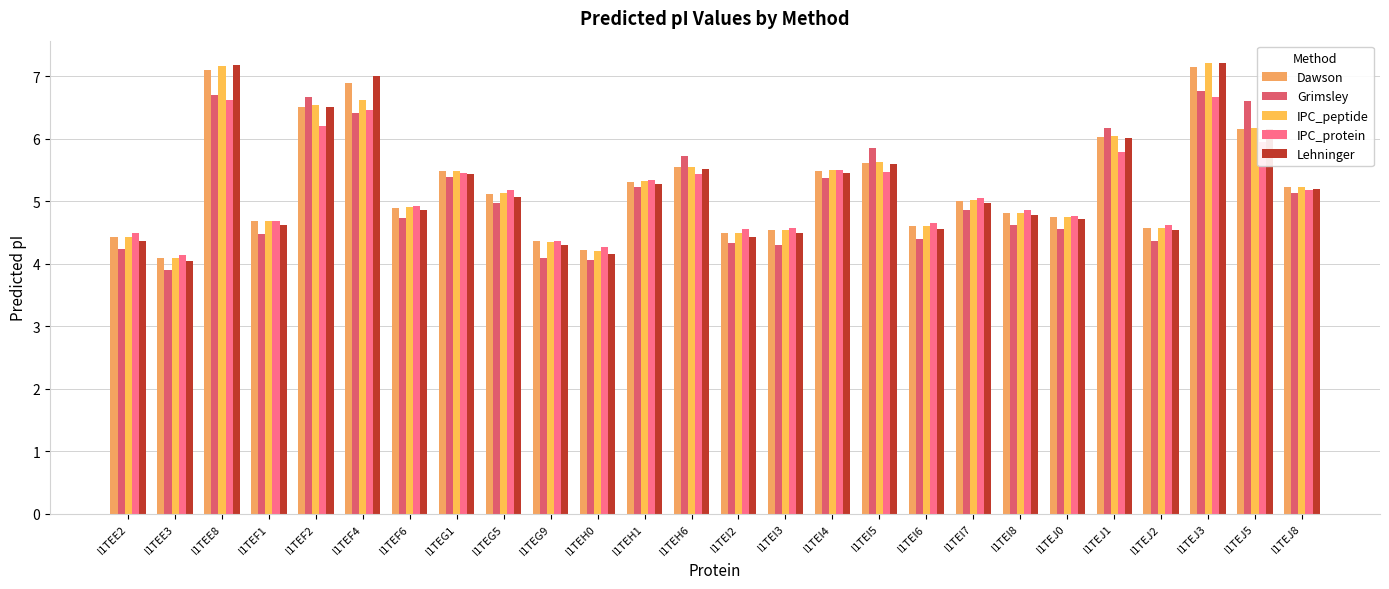

Where is Dawson nearest to the value 5?

I1TEI7